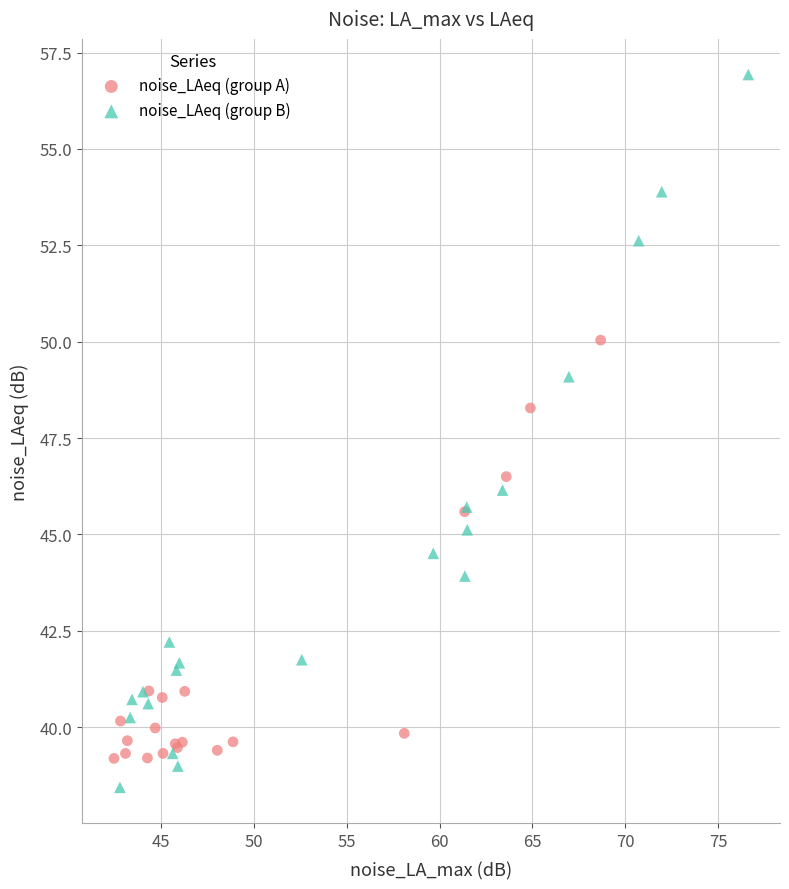

Which series has the widest spread of Y values?

noise_LAeq (group B)